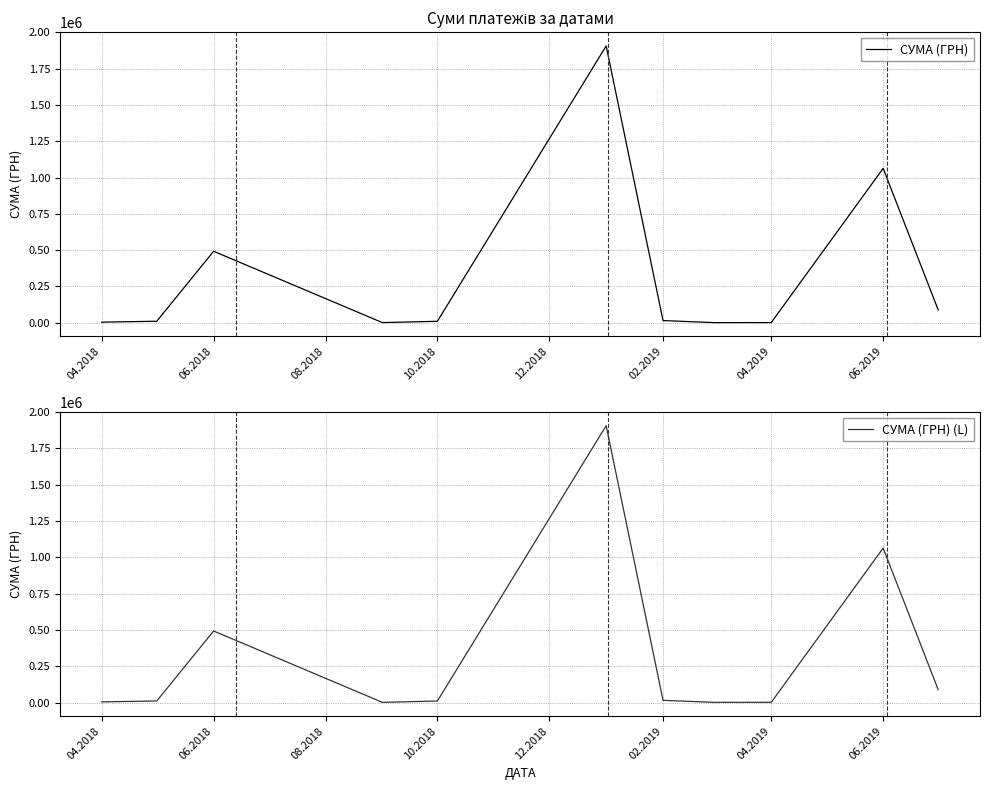

List the series in order of their peak value, highest first.

СУМА (ГРН), СУМА (ГРН) (L)